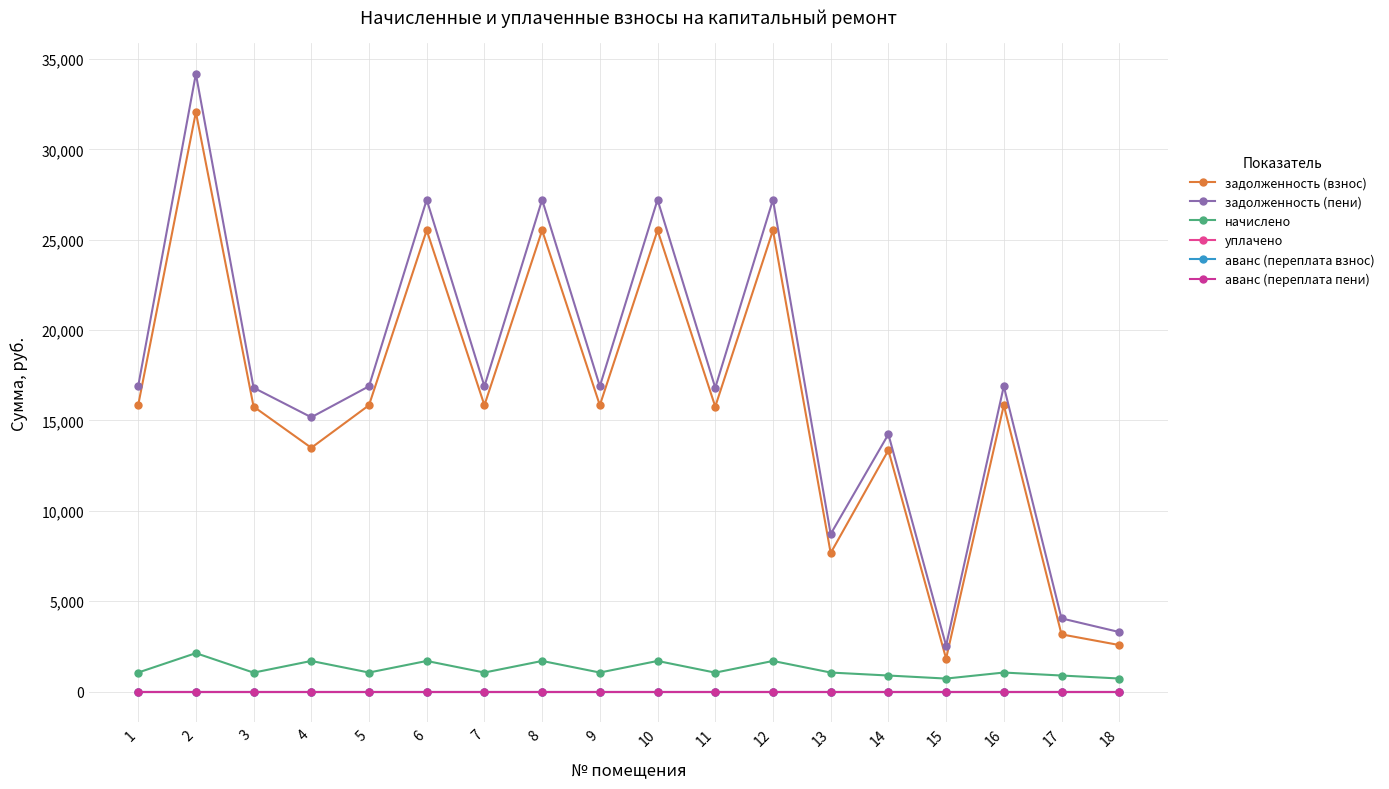

Does the chart have visible grid lines?

Yes